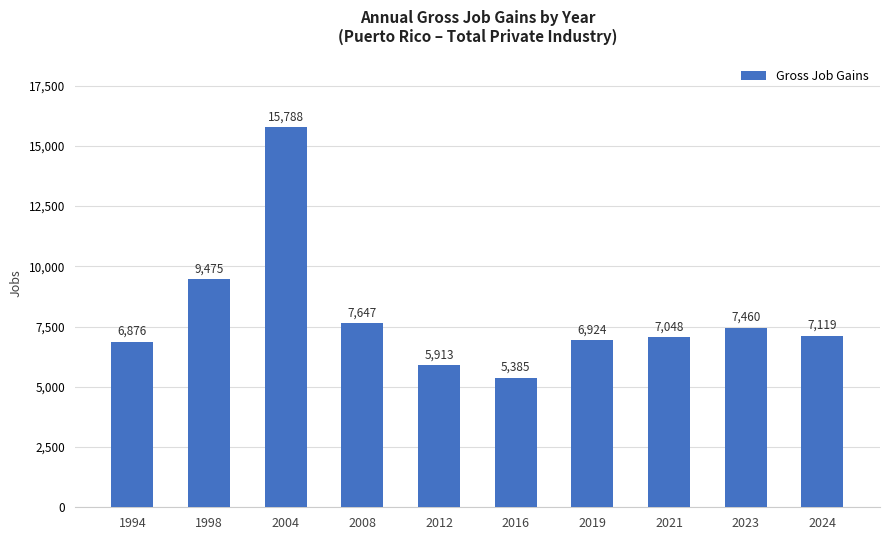

Reading left to right, extract all data points from this chart.

1994=6876	1998=9475	2004=15788	2008=7647	2012=5913	2016=5385	2019=6924	2021=7048	2023=7460	2024=7119